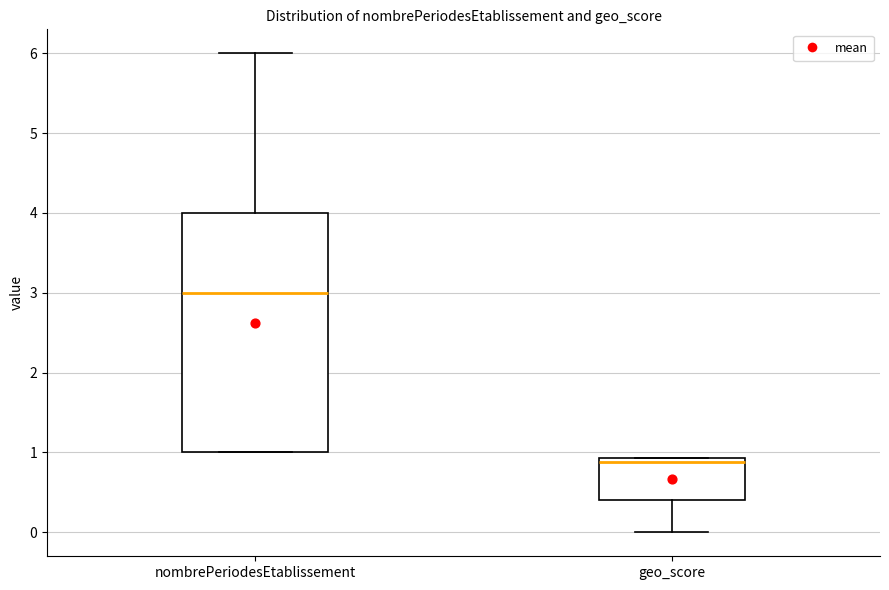

Where does the upper whisker of the box for nombrePeriodesEtablissement end on the y-axis? The values are not printed on the chart, so give them approximately, as read against the axis.

6.0